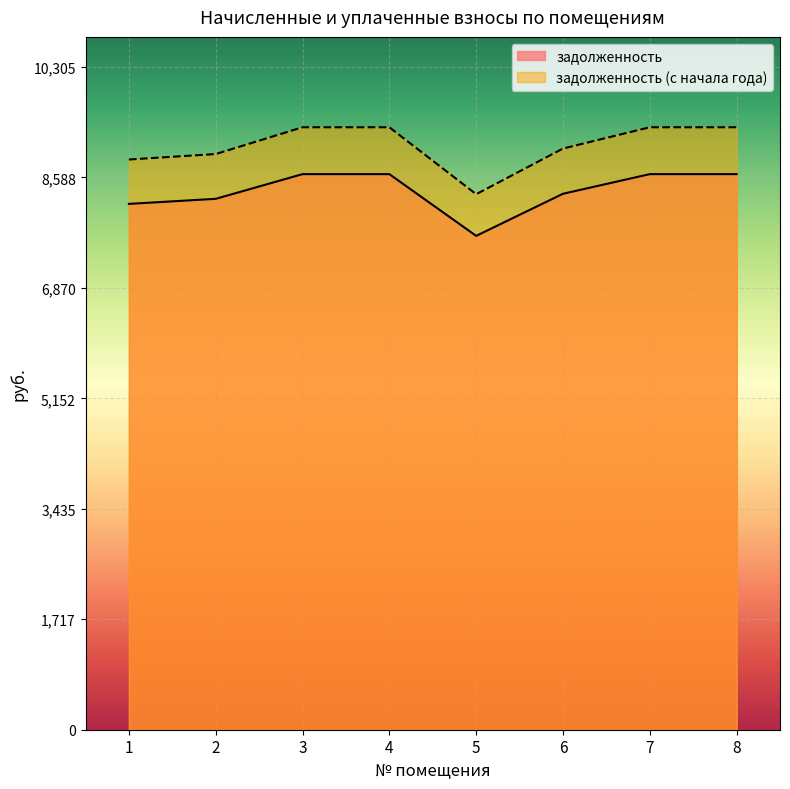

How many distinct data groups are displayed?

2